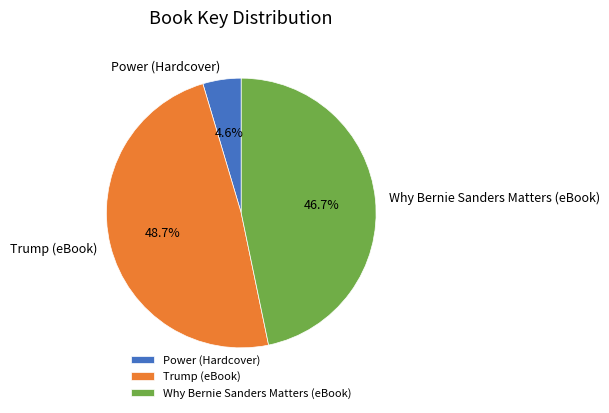

Which category has the biggest portion of the pie?

Trump (eBook)